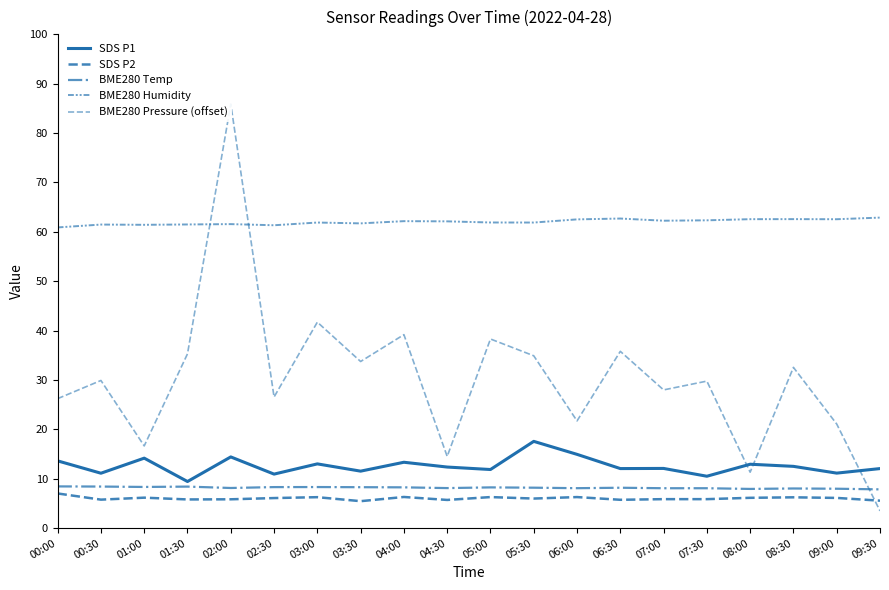

True or false: SDS P1 and BME280 Humidity intersect in this chart.

False